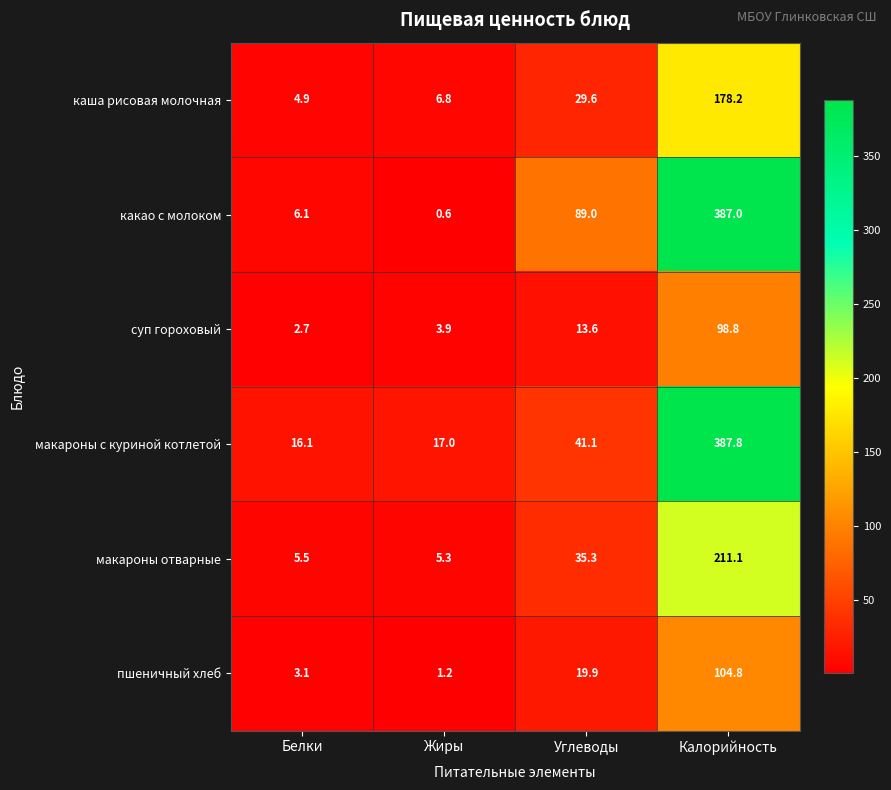

Rank the categories by пшеничный хлеб value from lowest to highest.

Жиры, Белки, Углеводы, Калорийность